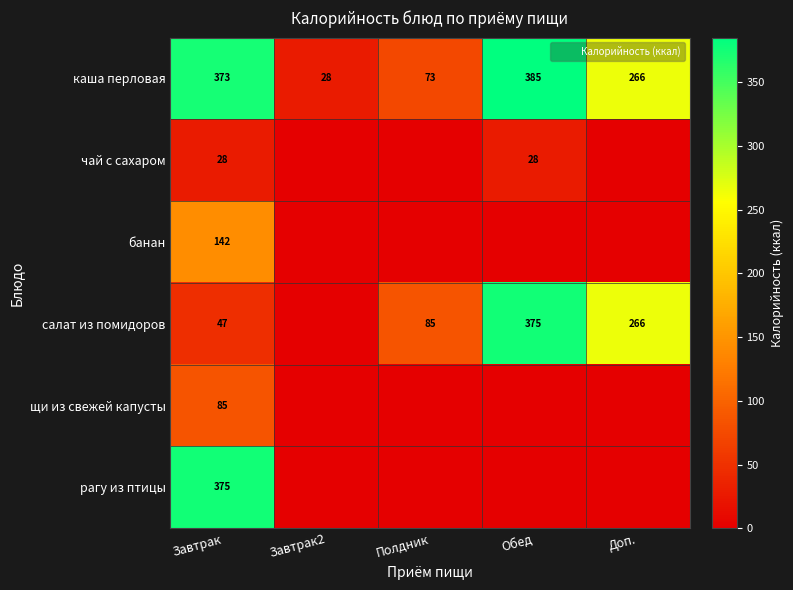

True or false: банан has a value of 0.0 at Полдник.

True